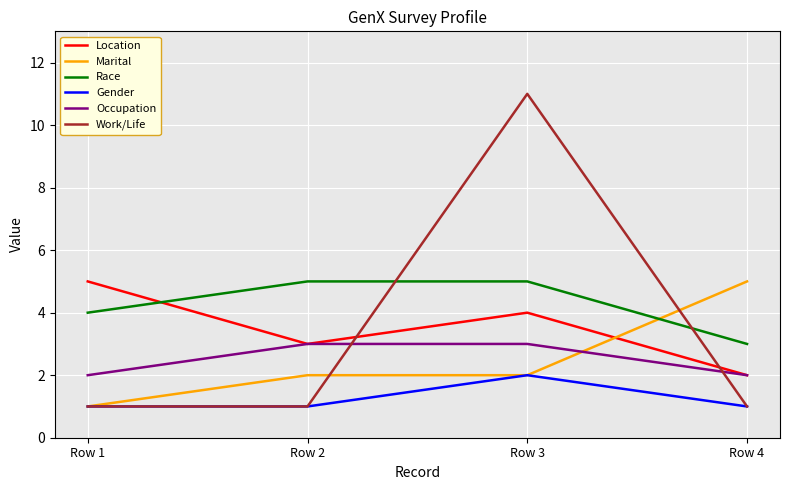

In Gender, how many points are higher than both neighbors (excluding endpoints)?

1